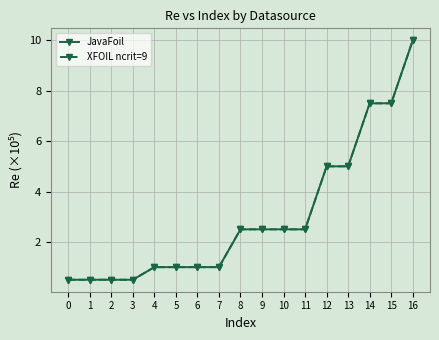

Does the chart display data point markers on the line(s)?

Yes